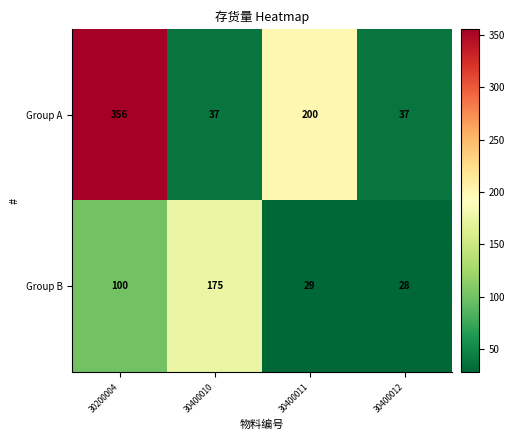

Reading right to left, extract all data points from this chart.

Group A: 37	200	37	356
Group B: 28	29	175	100